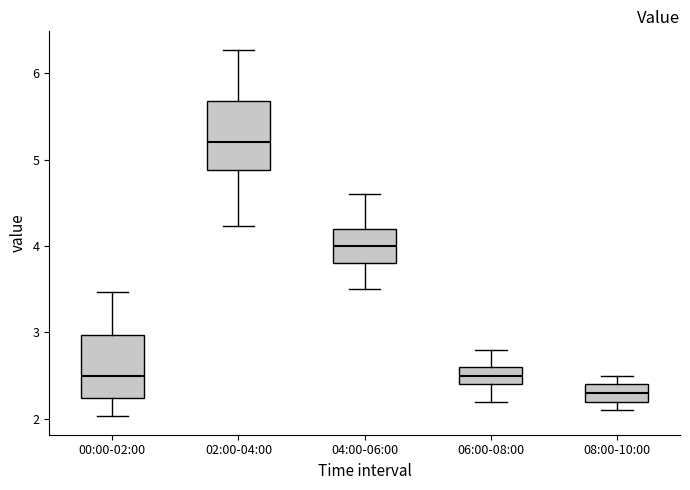

Which box's median line is the lowest?

08:00-10:00